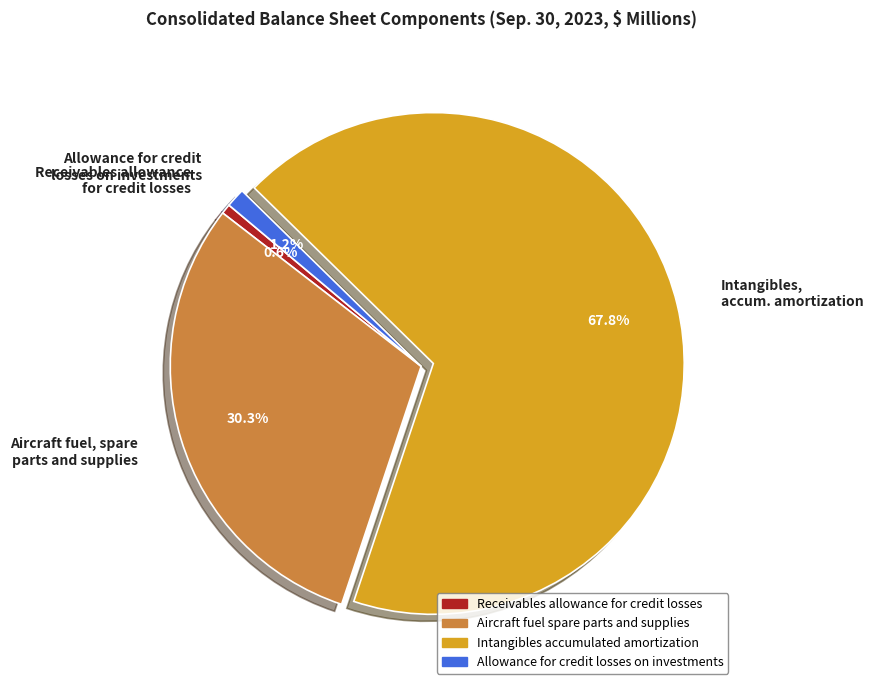

Rank the categories by value from highest to lowest.

Intangibles accumulated amortization, Aircraft fuel spare parts and supplies, Allowance for credit losses on investments, Receivables allowance for credit losses